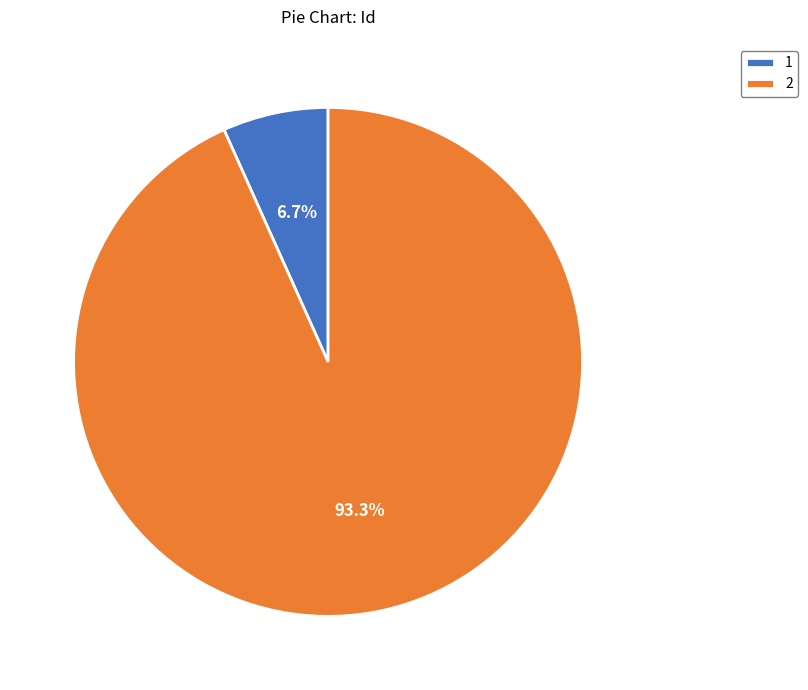

Combined, what portion of the pie is 2 and 1?

100.0%